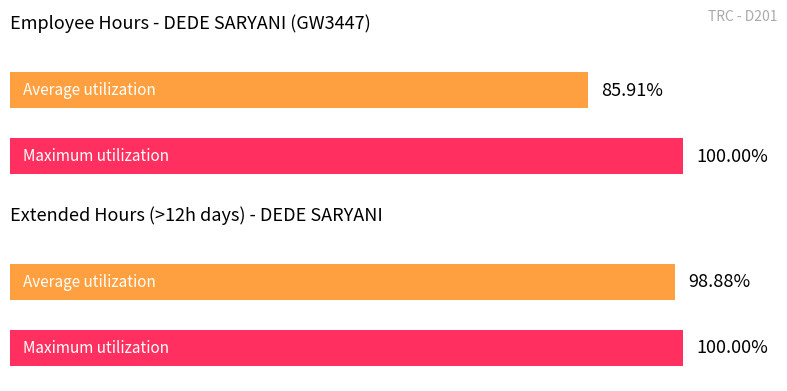

Are the bars grouped side by side (vs. stacked)?

No